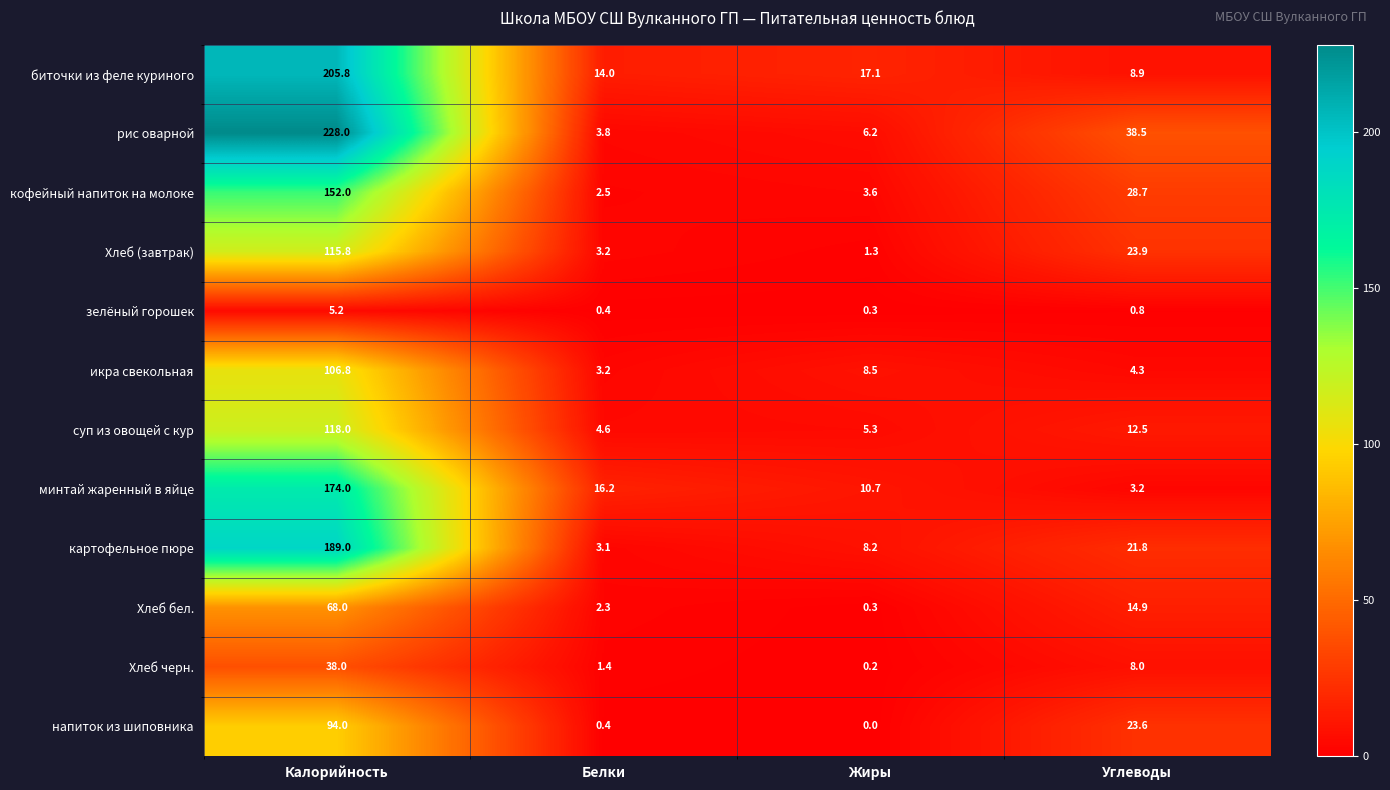

Count the number of categories in the chart.

4